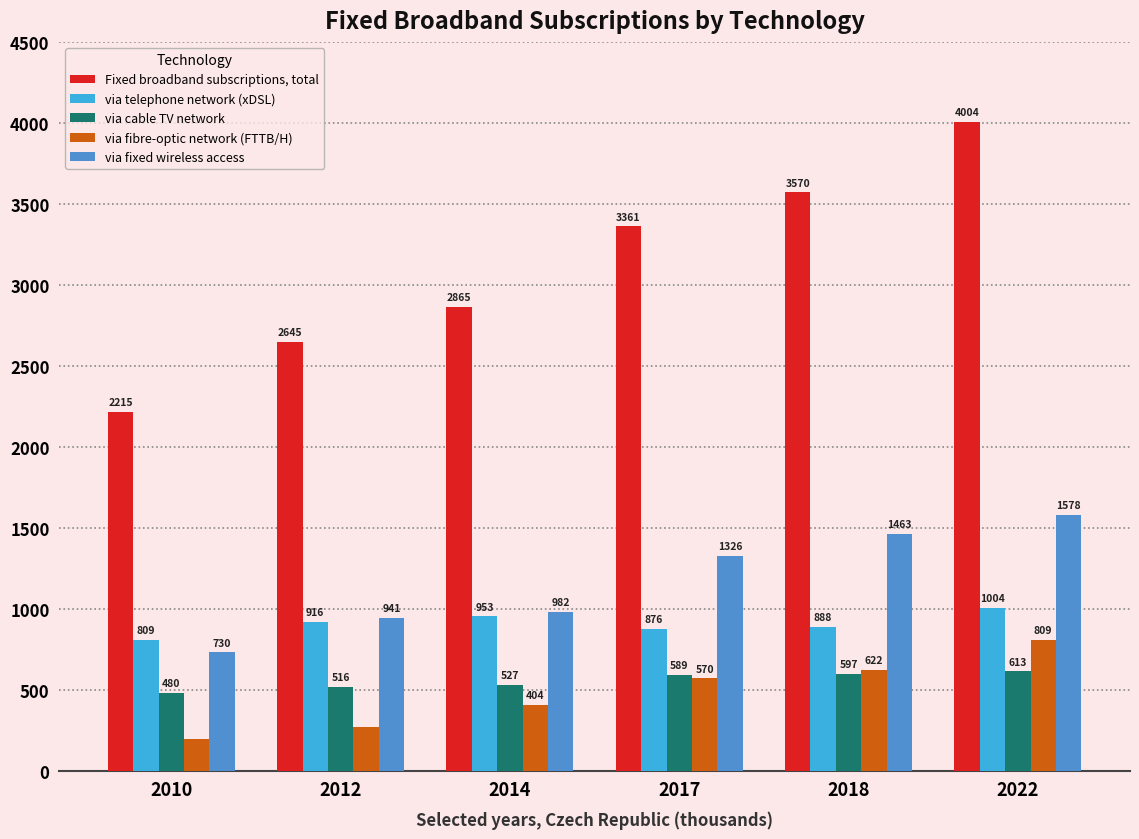

What is the value of the via telephone network (xDSL) bar at the 2nd from the left?

915.7